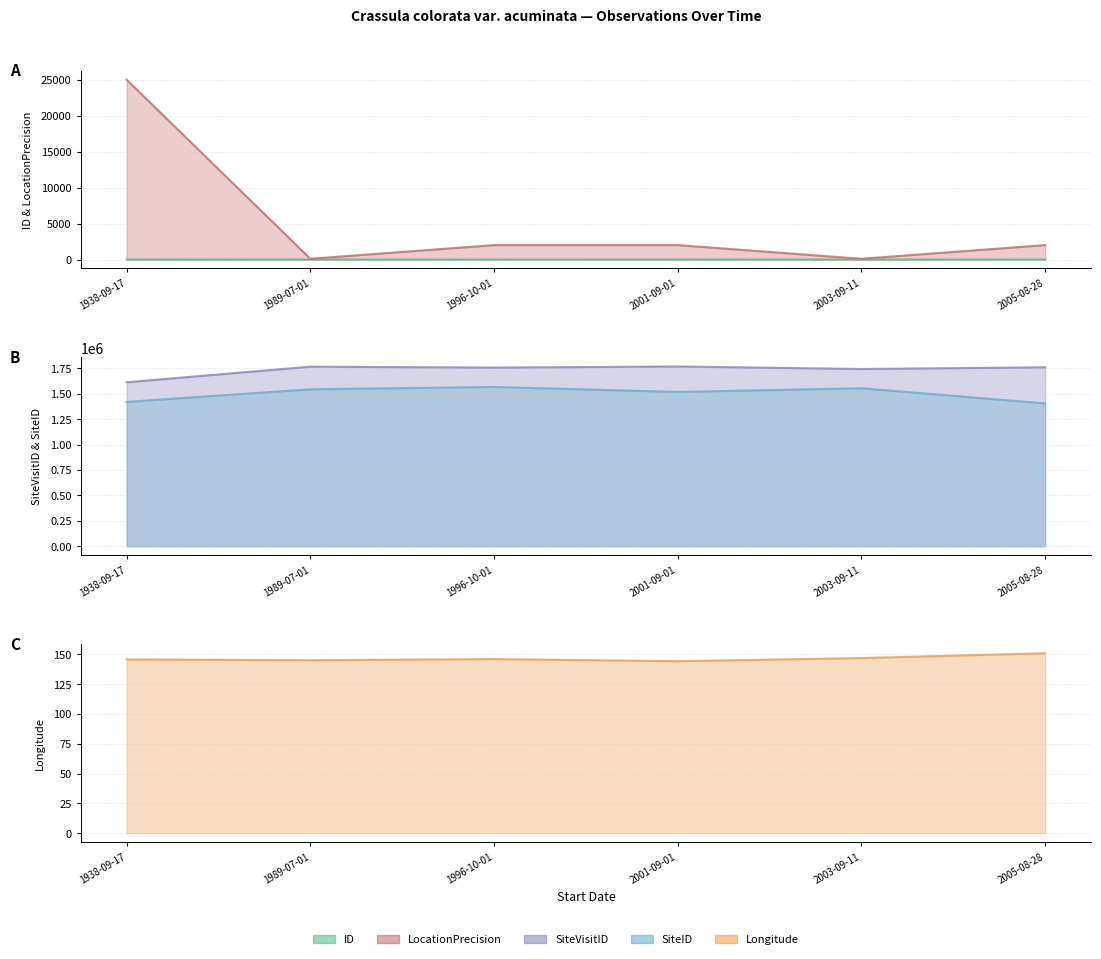

Is it true that SiteVisitID line equals 1765416.0 at 1989-07-01?

True